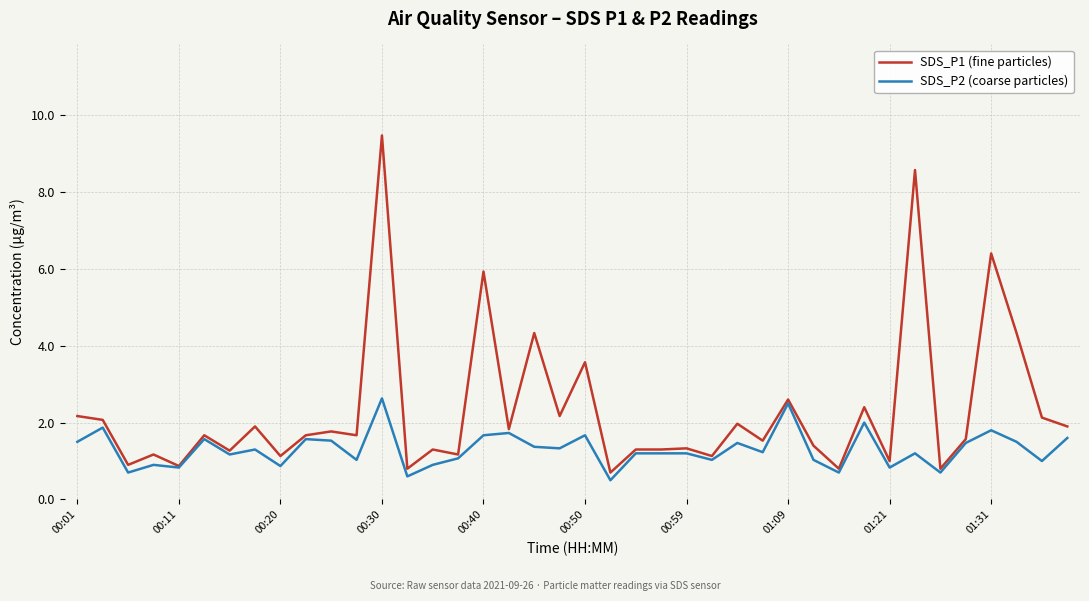

What is the greatest value displayed?

9.5